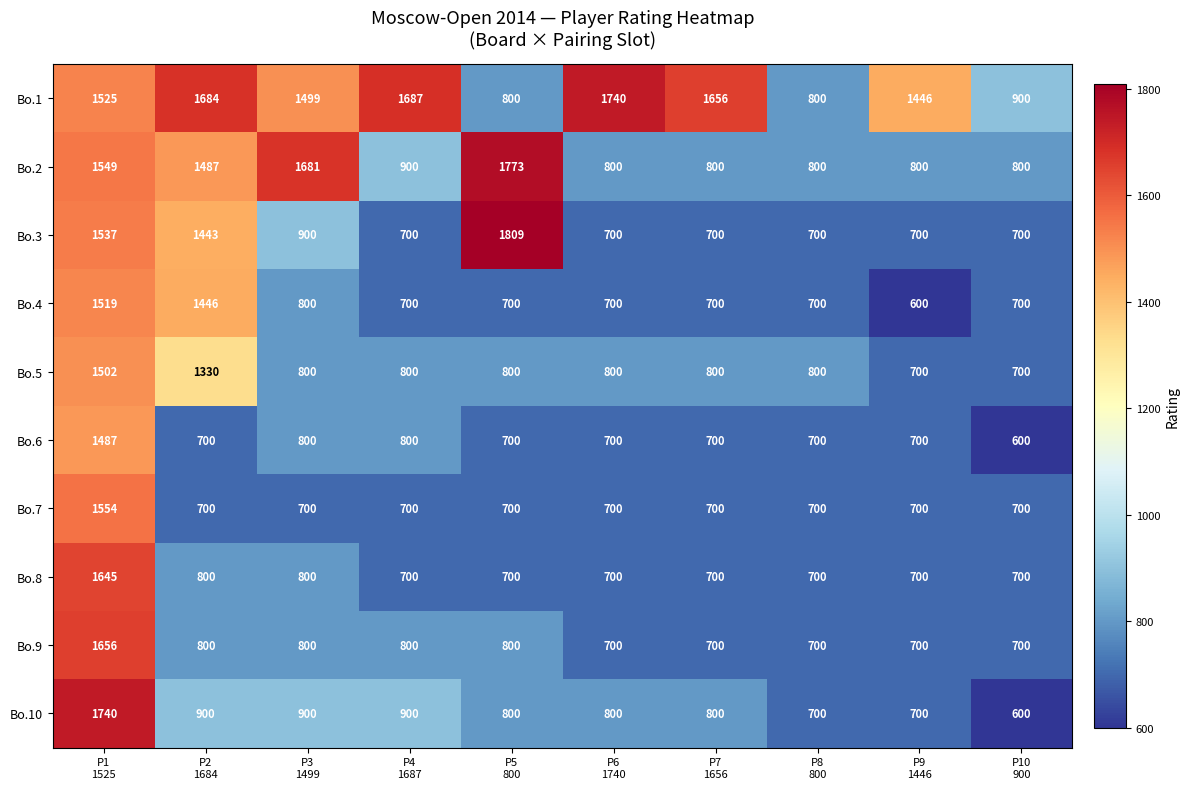

What is the sum of all Bo.8 values?

8145